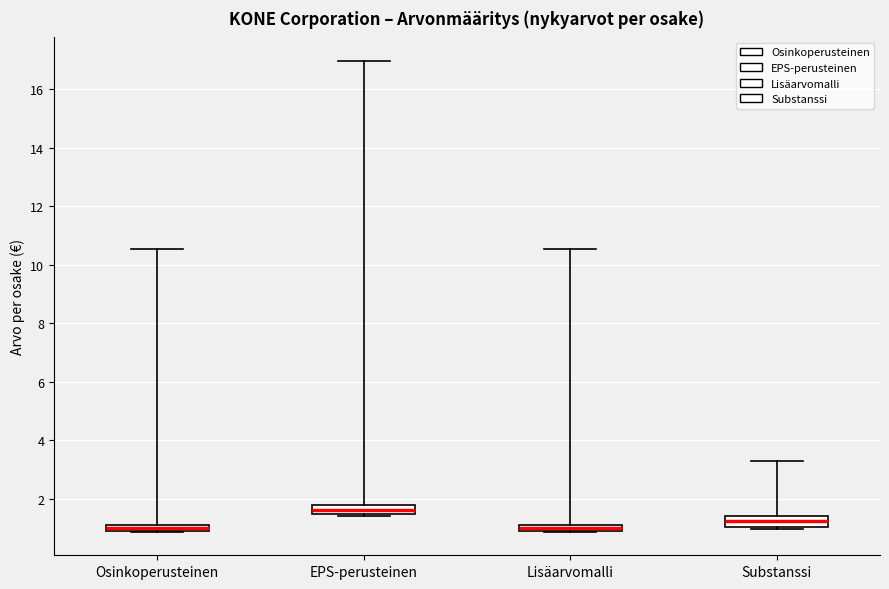

Which box's median line is the highest?

EPS-perusteinen